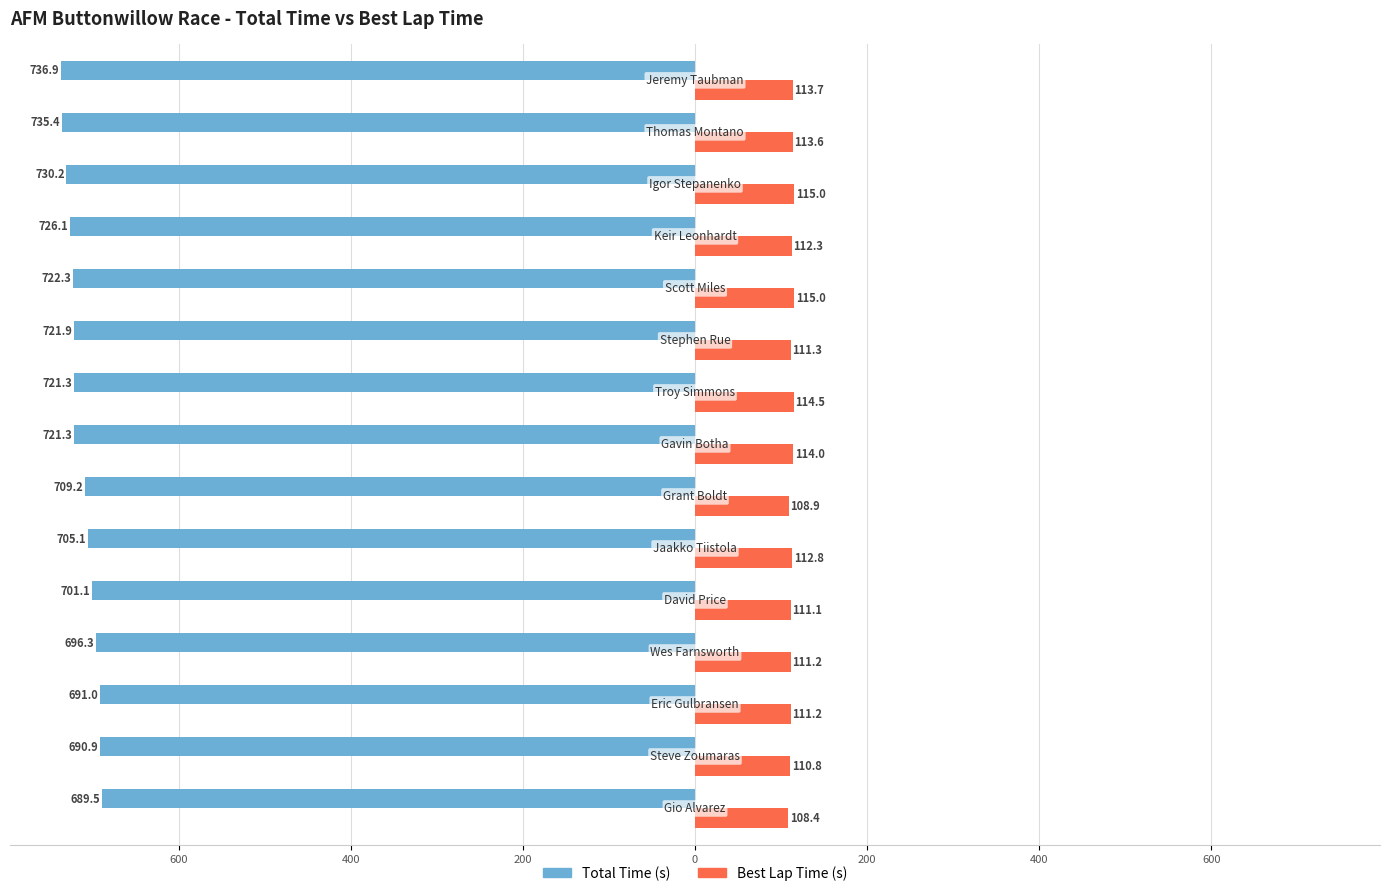

What are all the series names shown in the legend?

Total Time (s), Best Lap Time (s)